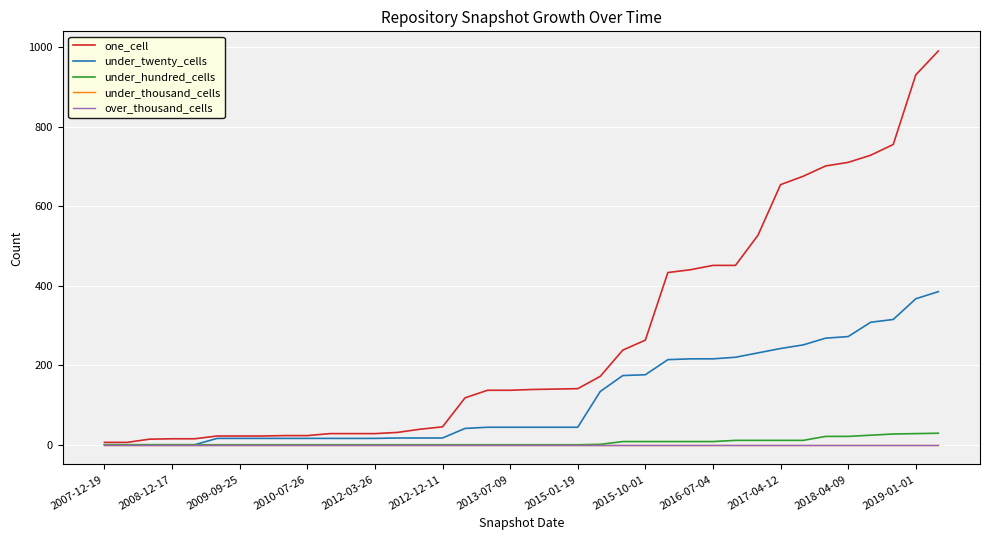

Is this an area chart (filled region under the line)?

No